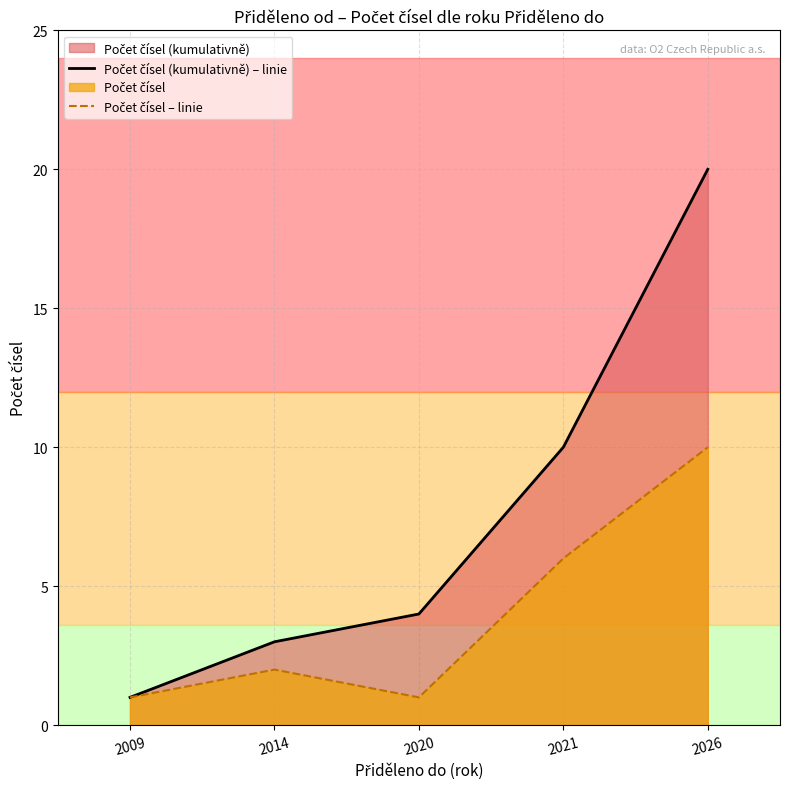

Reading right to left, list all the values displayed in this chart.

Počet čísel (kumulativně) – linie: 2026=20	2021=10	2020=4	2014=3	2009=1
Počet čísel – linie: 2026=10	2021=6	2020=1	2014=2	2009=1